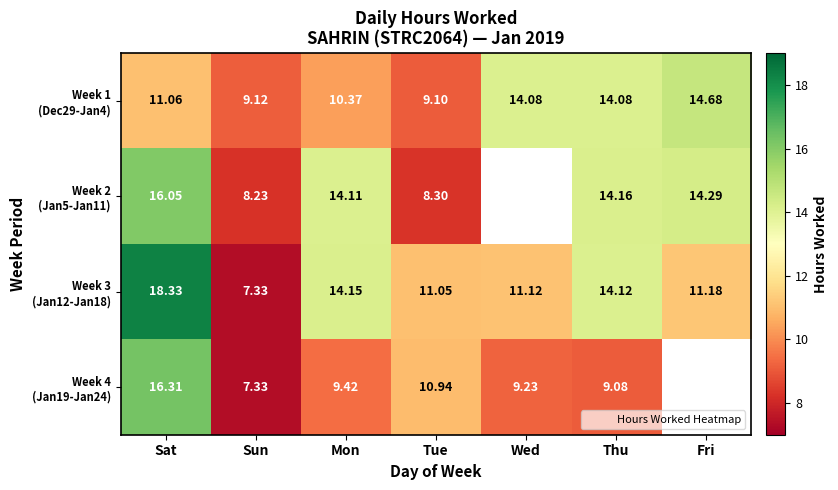

Is it true that Week 2 (Jan5-Jan11) equals 21.1 at Thu?

False